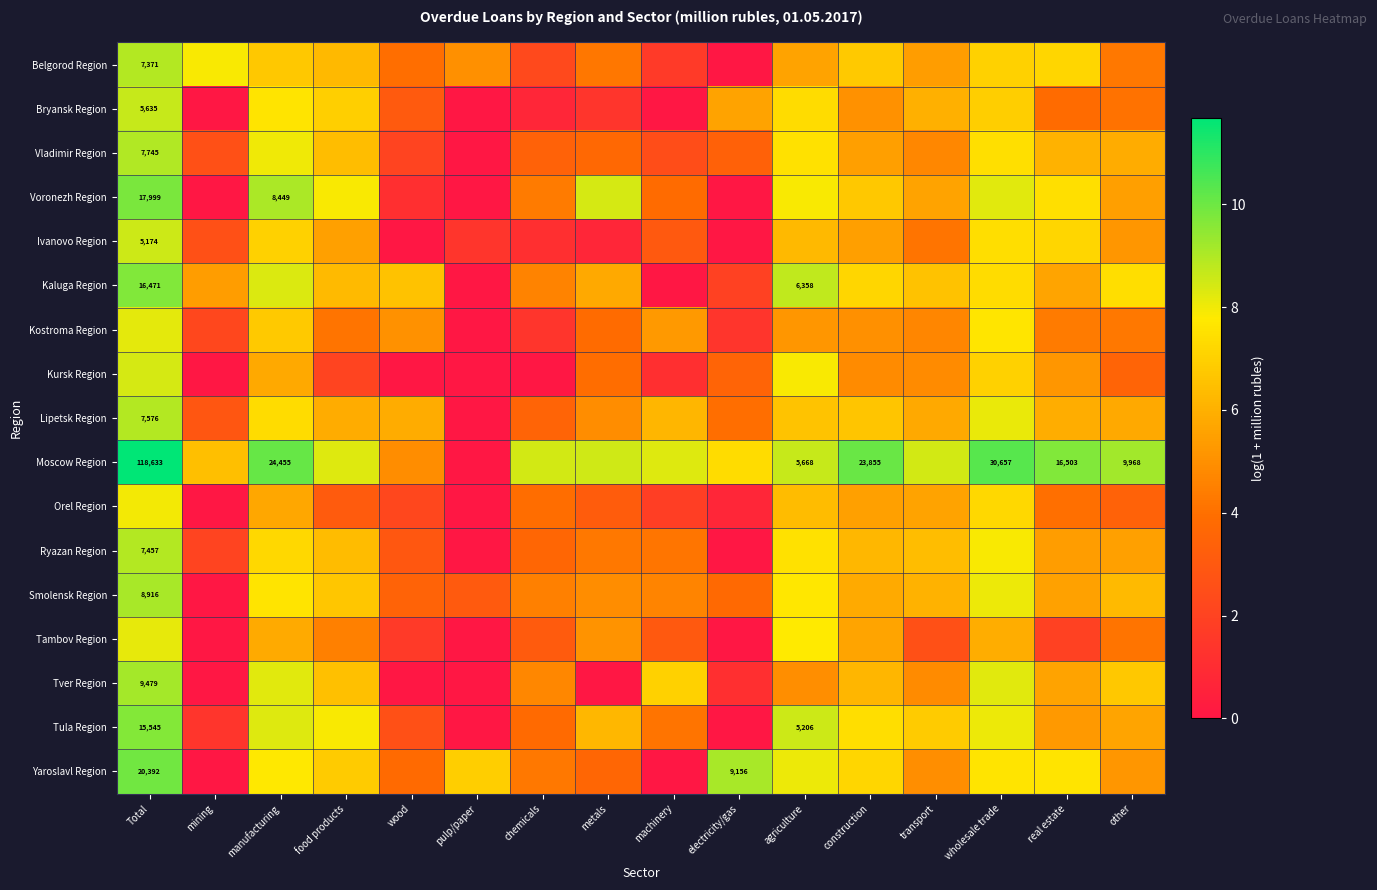

The Smolensk Region series shows 3.1 at pulp/paper. True or false?

True